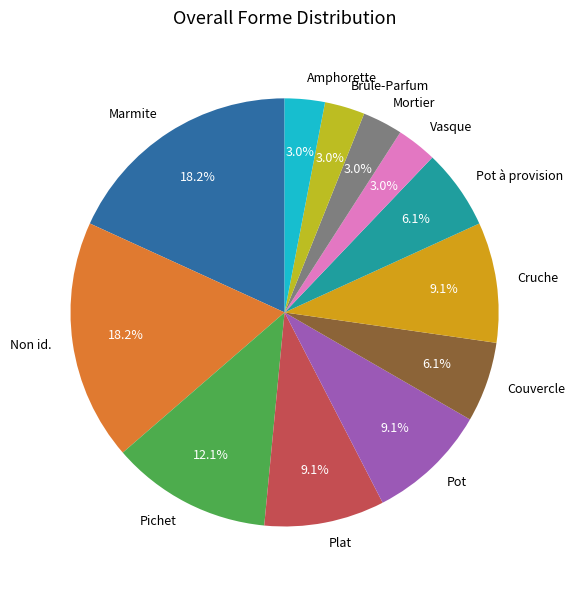

Do Mortier and Marmite together represent more than half of the pie?

No